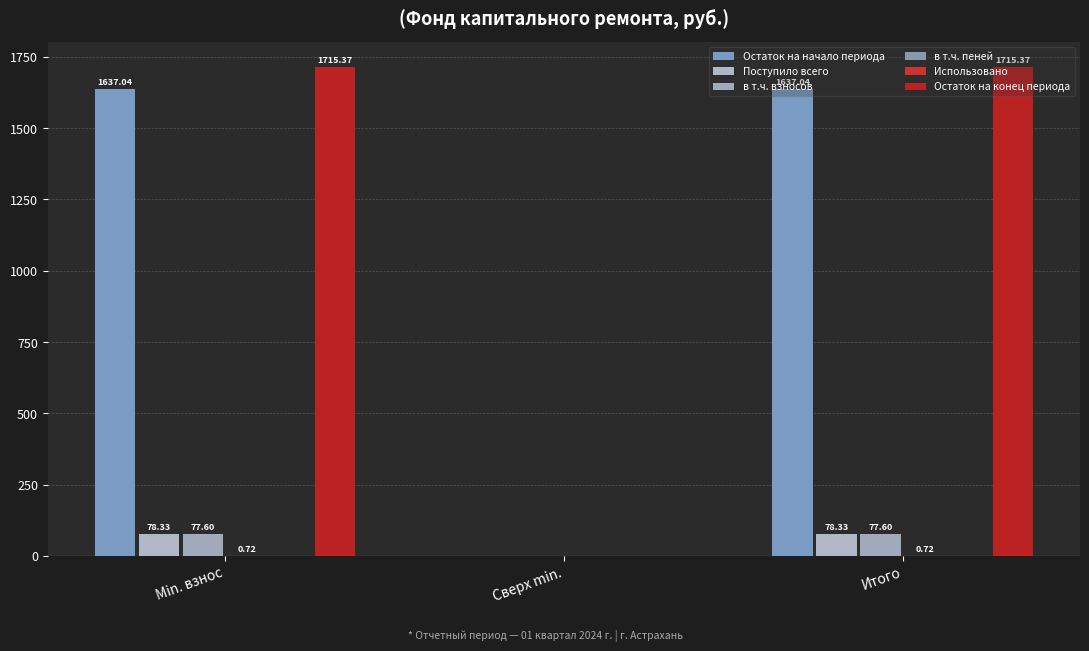

At which category is the sum across all series the highest?

Min. взнос